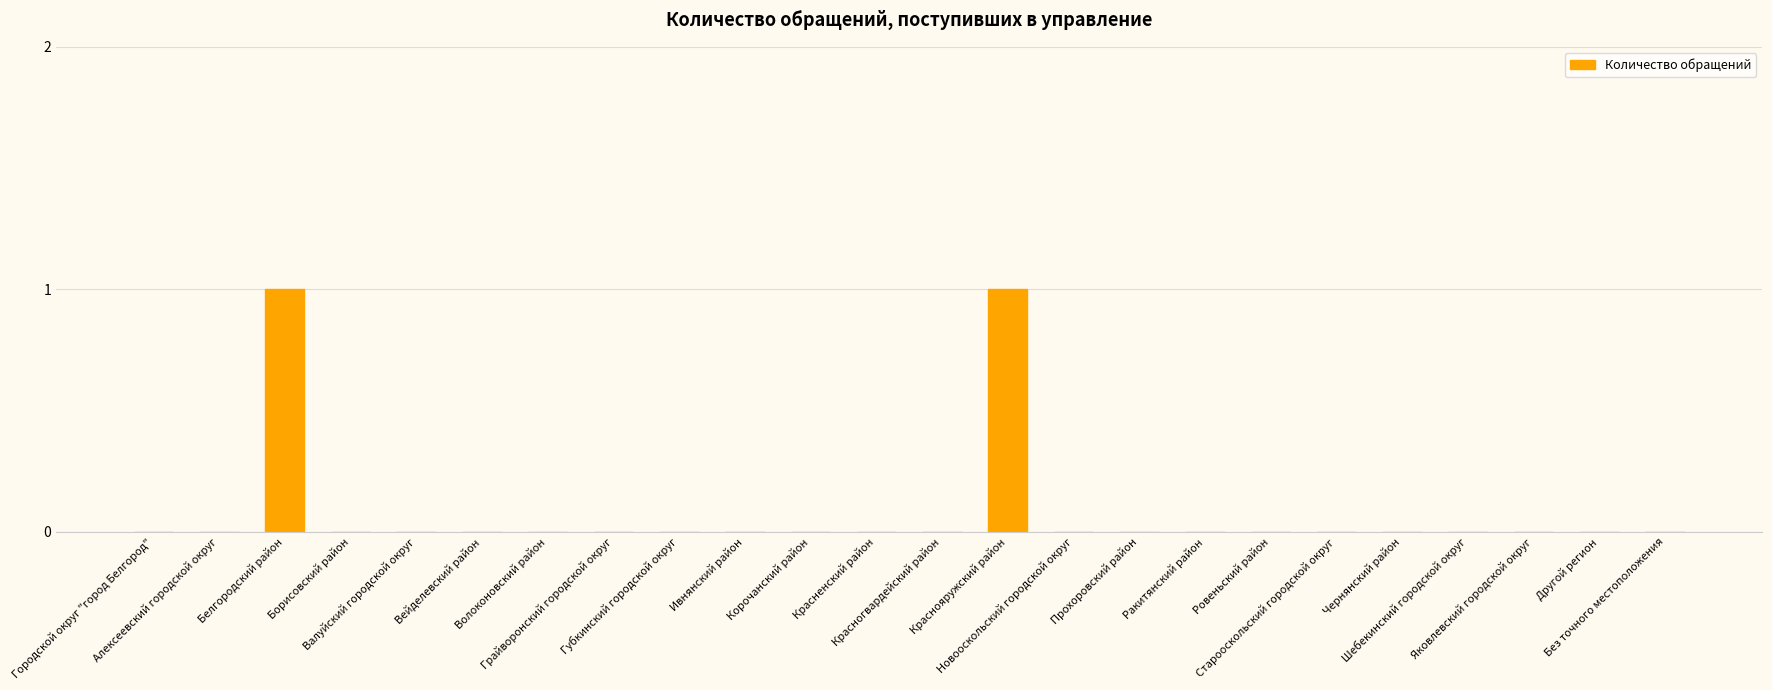

How many series are shown in this chart?

1